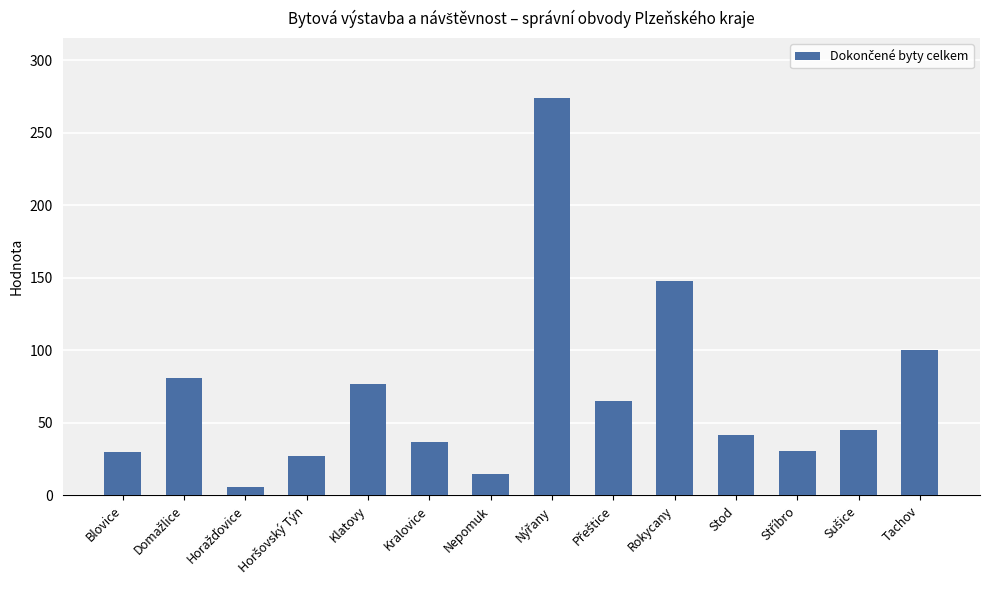

The value at Klatovy is 112. True or false?

False